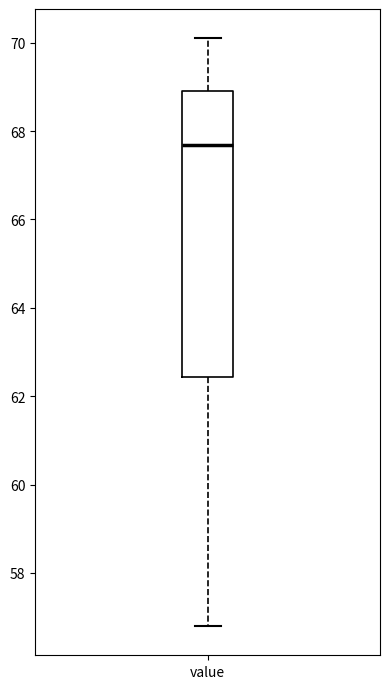

Read this box plot against the y-axis: the position of the median line, the range covered by the box, and the ends of both whiskers. The values are not printed on the chart, so give them approximately, as read against the axis.

median 67.6, box 62.4 to 69.0, whiskers 56.8 to 70.2